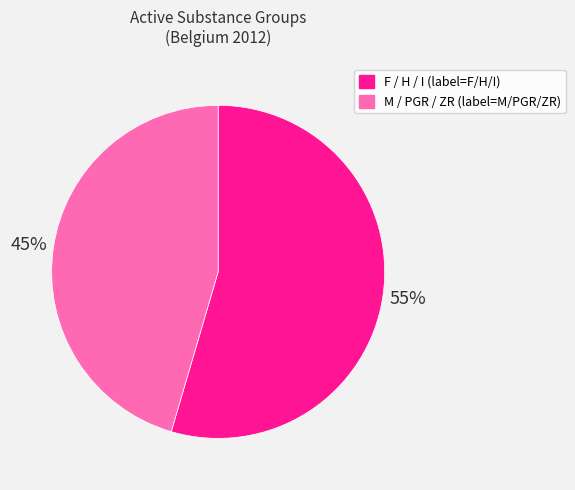

Does any single category account for the majority?

Yes